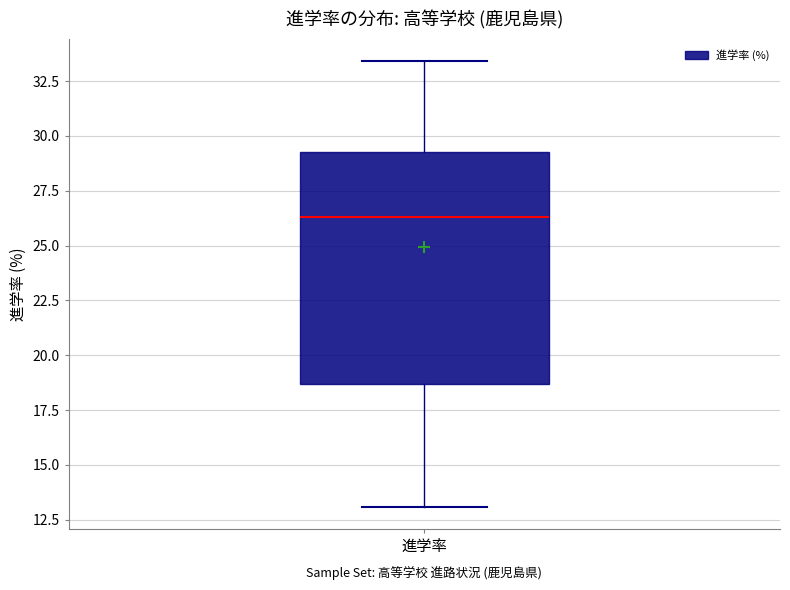

Where does the upper whisker of the box for 進学率 end on the y-axis? The values are not printed on the chart, so give them approximately, as read against the axis.

33.5